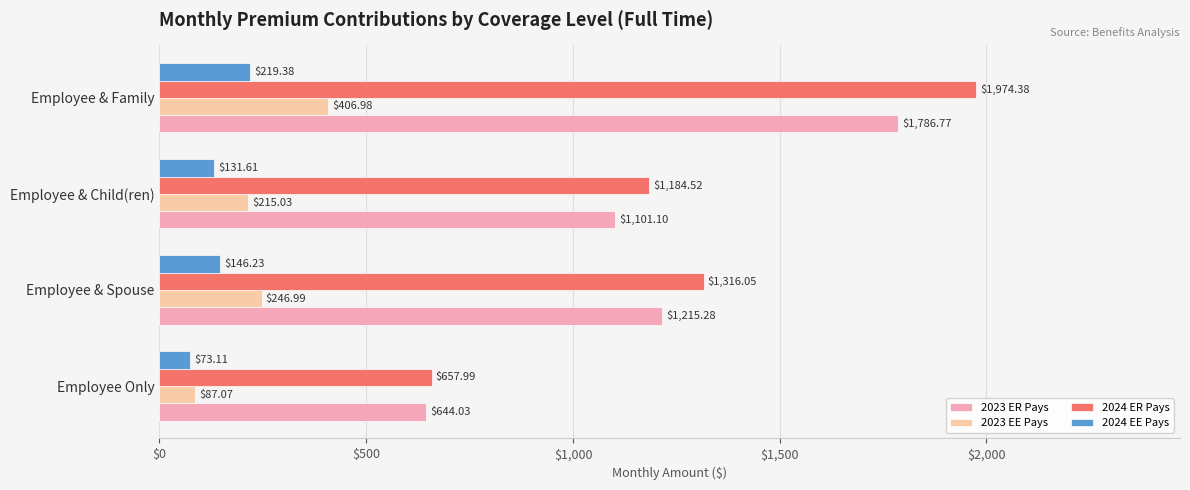

What is the spread (max minus min) of values at Employee Only?

584.9